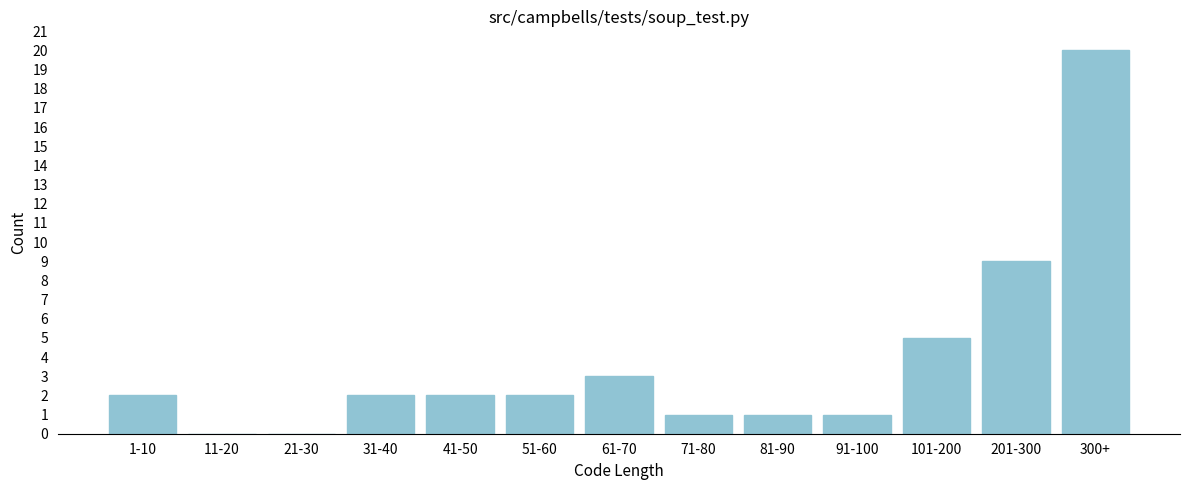

Reading right to left, extract all data points from this chart.

300+=20	201-300=9	101-200=5	91-100=1	81-90=1	71-80=1	61-70=3	51-60=2	41-50=2	31-40=2	21-30=0	11-20=0	1-10=2